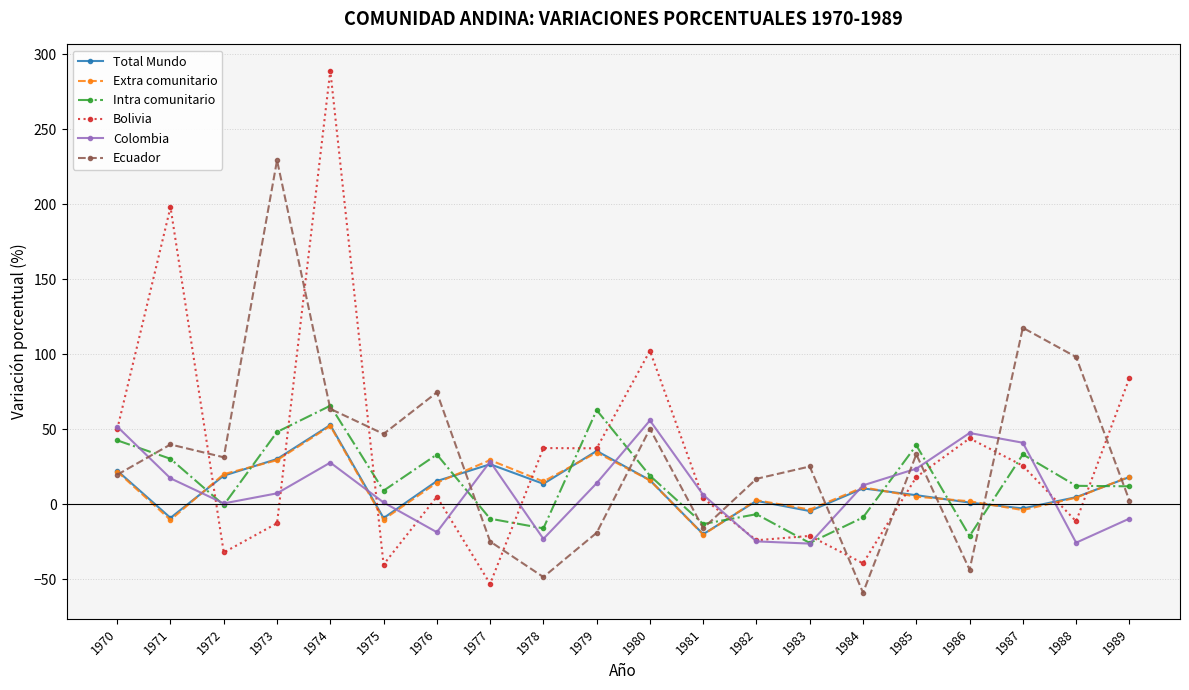

How many lines are shown in the chart?

6